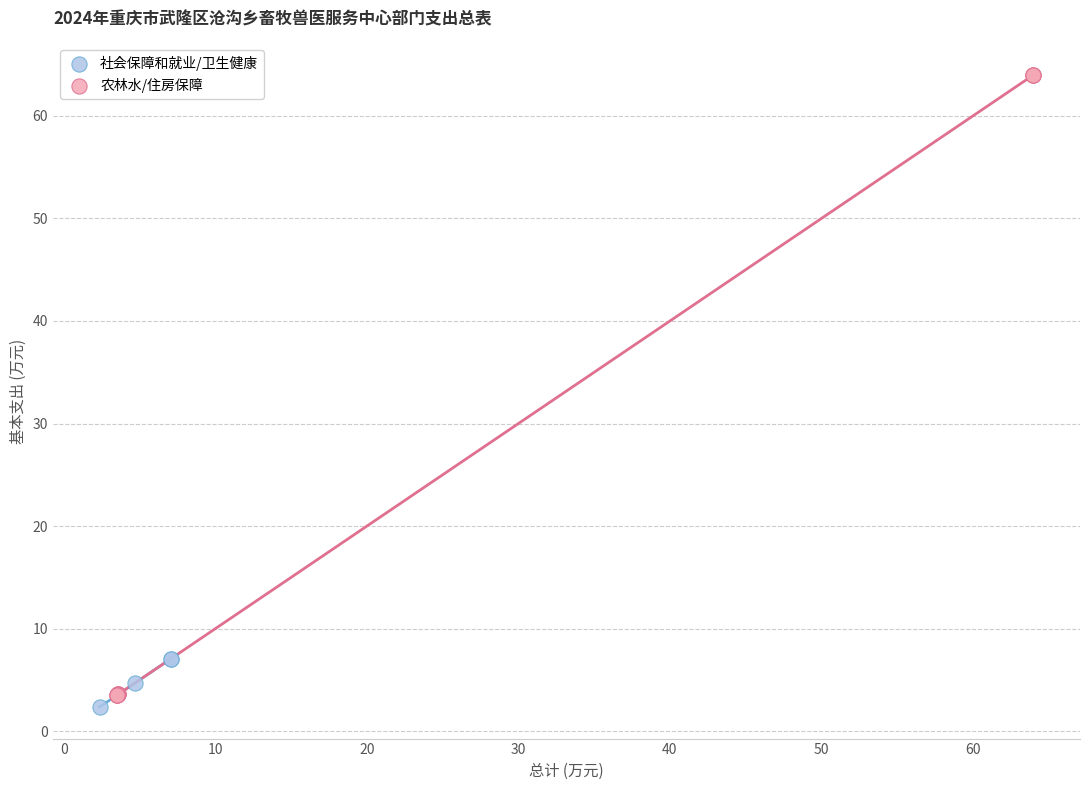

Which series has the largest Y range (max minus min)?

农林水/住房保障